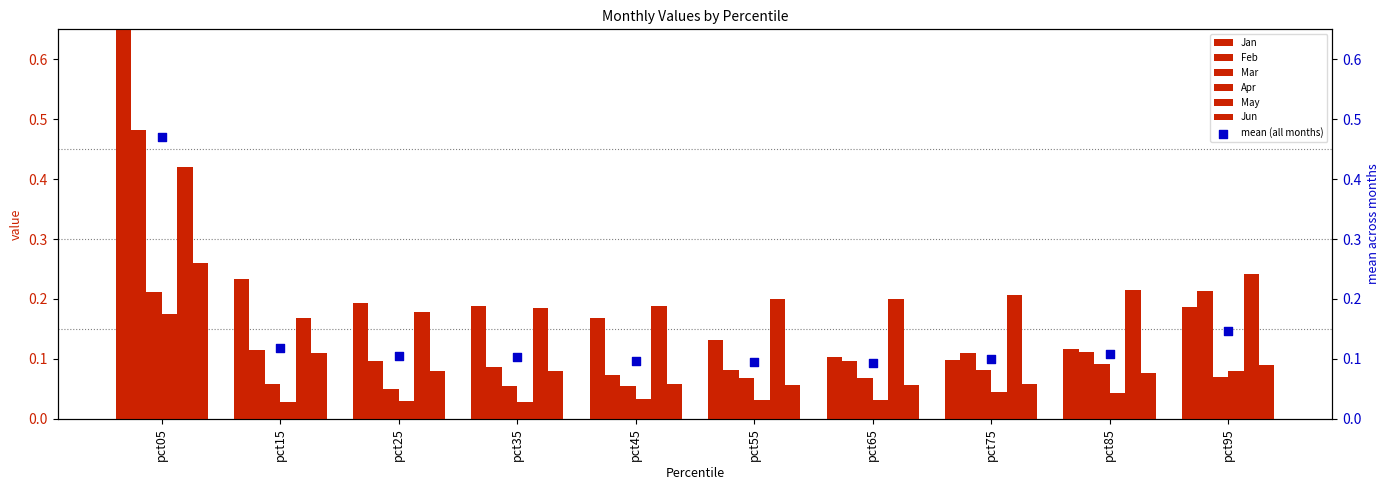

Is the value of Mar at pct55 greater than the value of Apr at pct55?

Yes